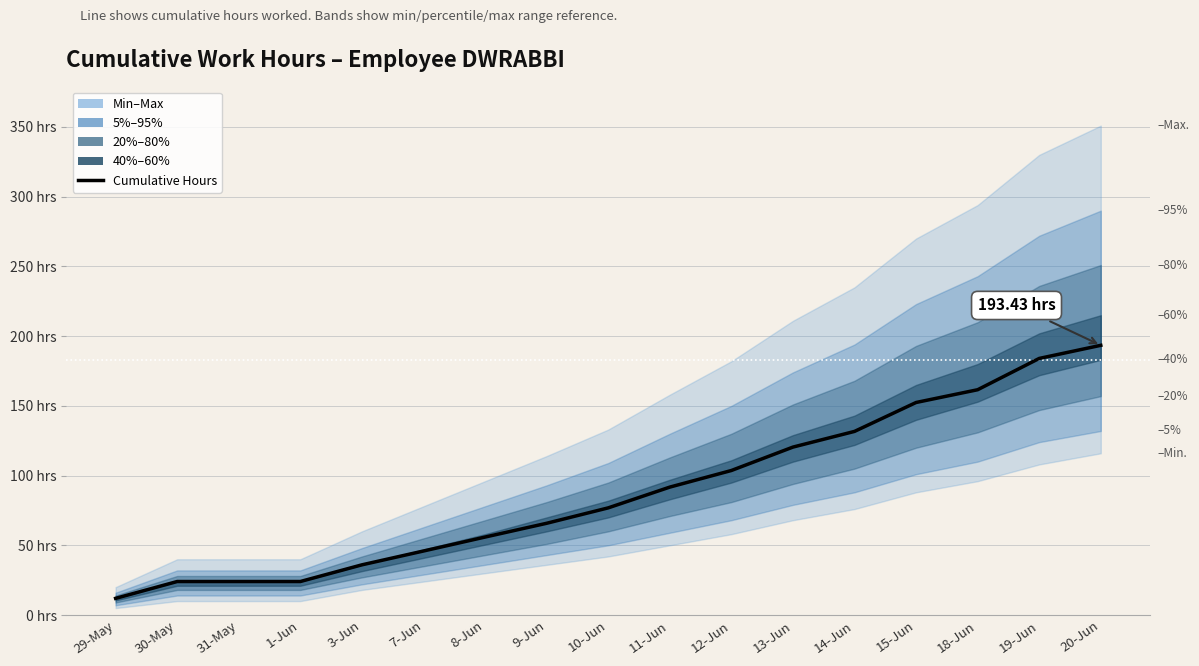

Is it true that the value at 13-Jun is 162.8?

False